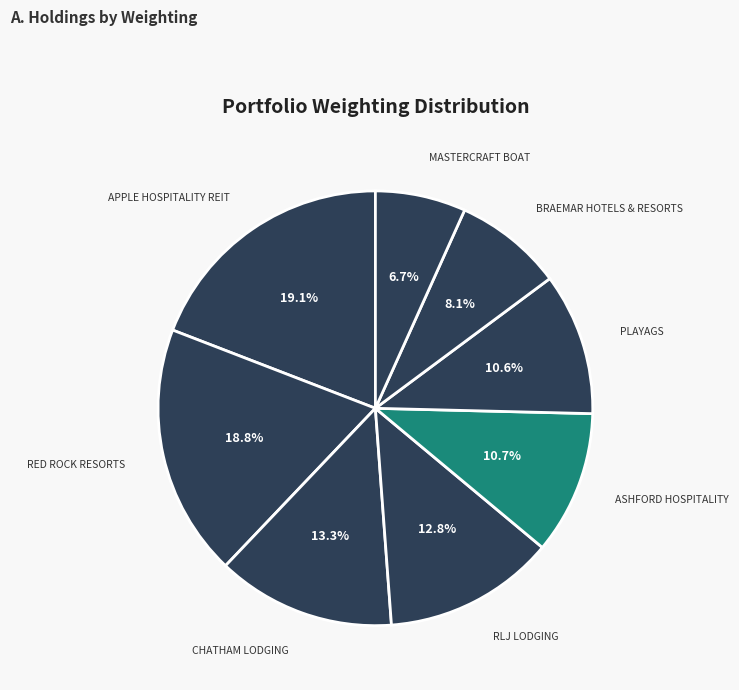

Is there a majority slice in this chart?

No